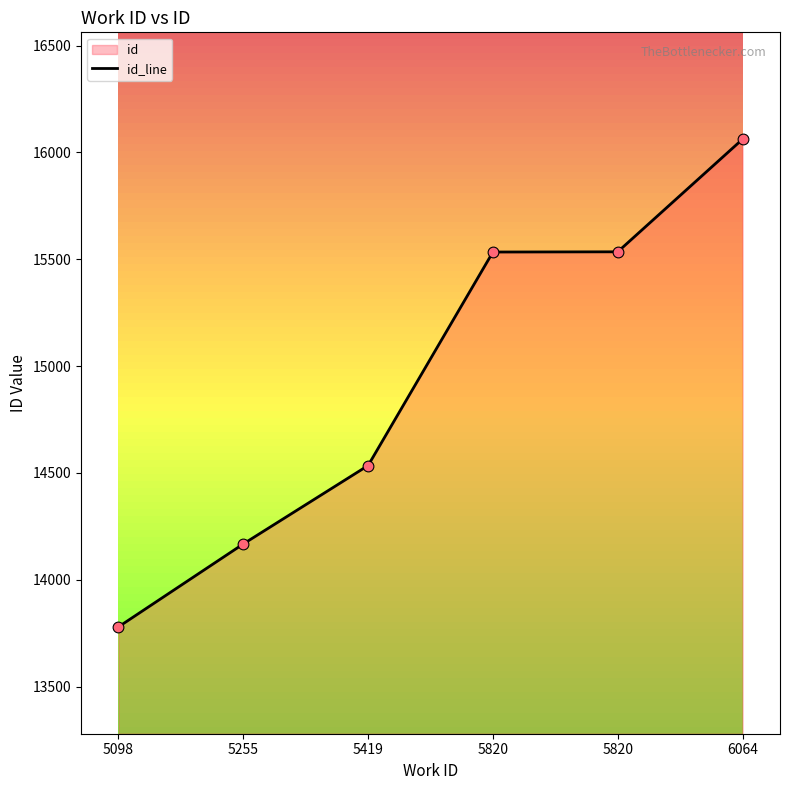

Which has a higher value, 5419 or 5098?

5419